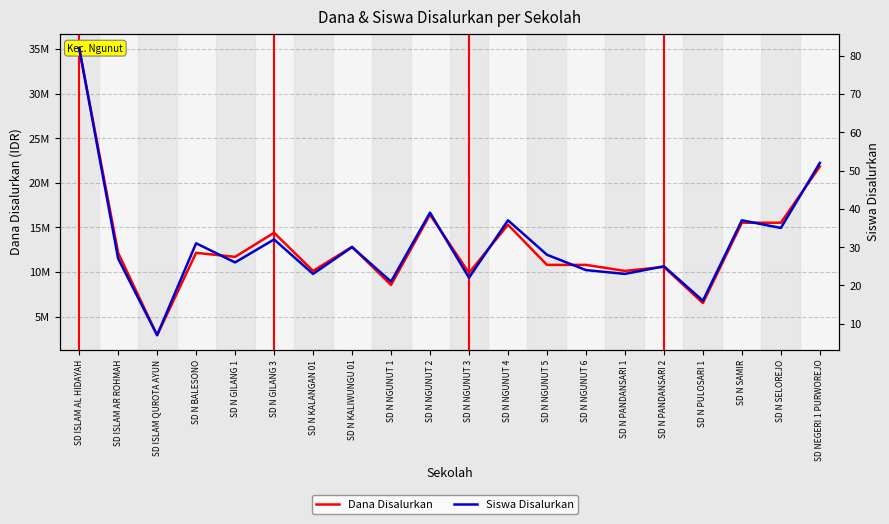

What is the difference between the highest and lowest values at SD N BALESONO?

12149969